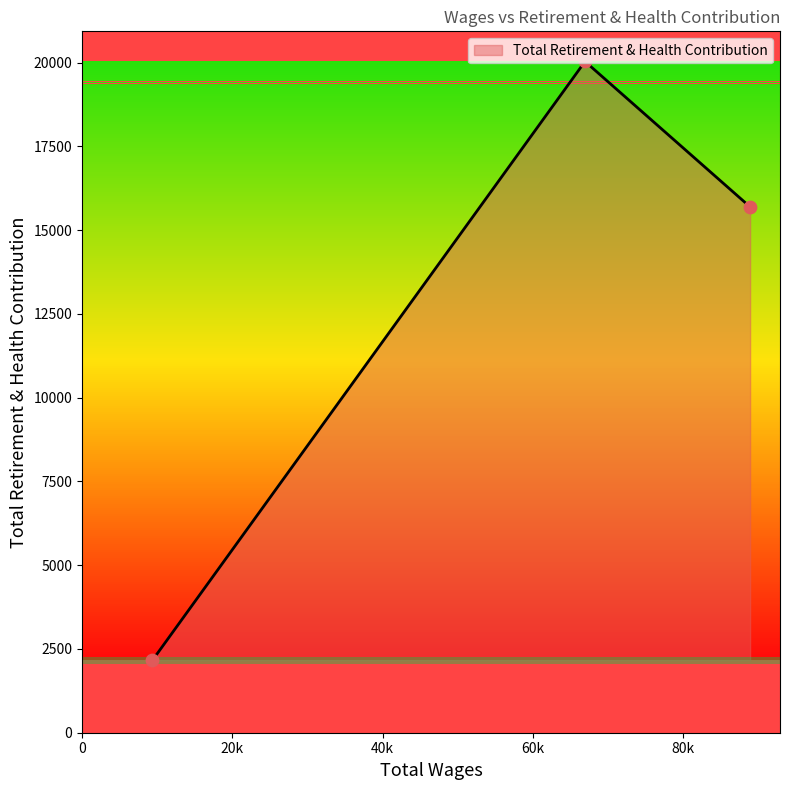

Between 88935.0 and 66960.0, which is larger?

66960.0